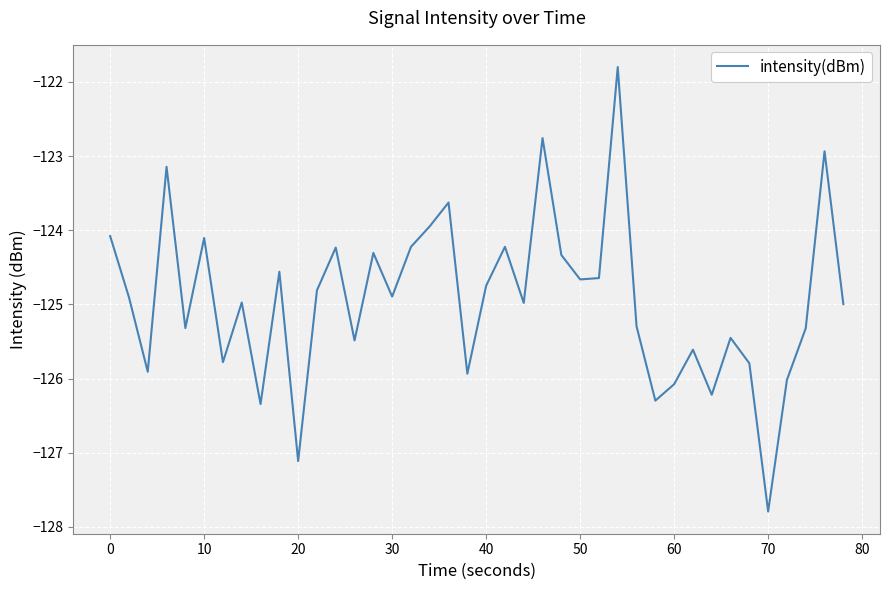

What is the greatest value displayed?

-121.8